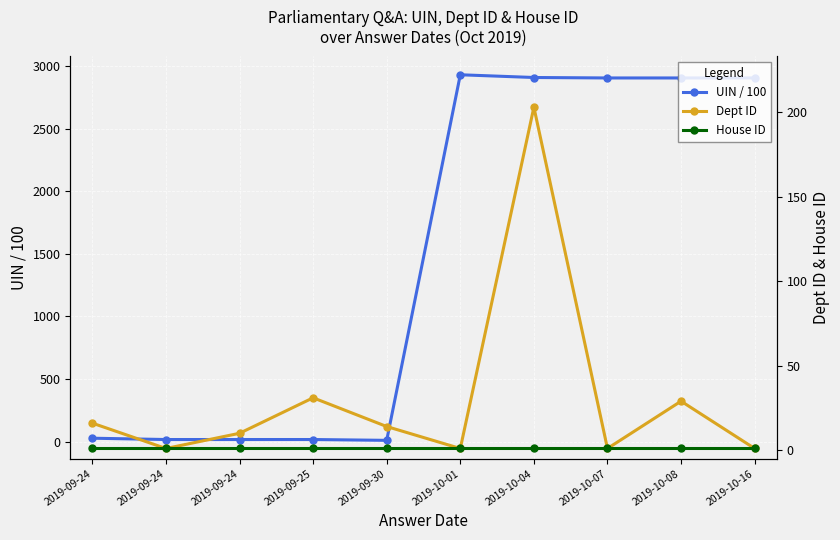

What is the spread (max minus min) of values at 2019-09-24?

26.6